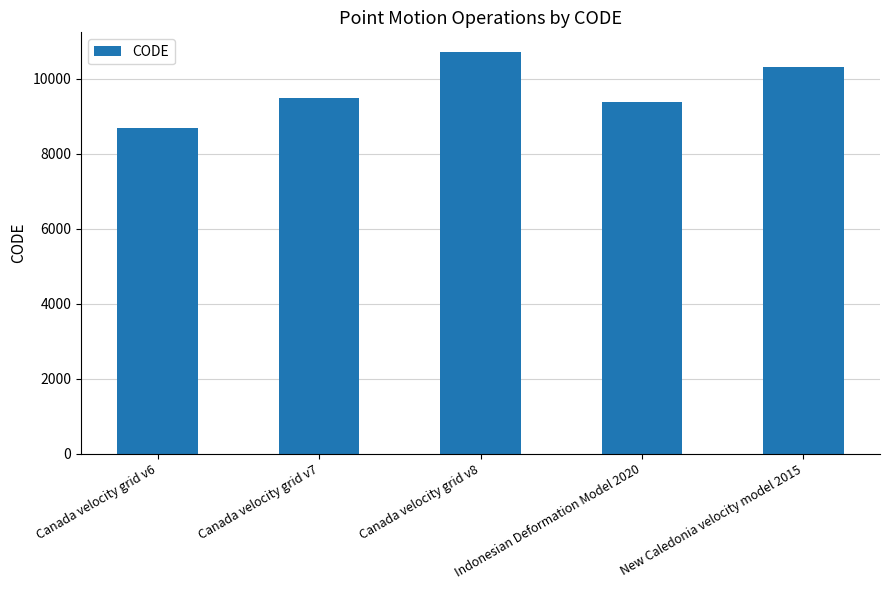

The value at Indonesian Deformation Model 2020 is 15975. True or false?

False